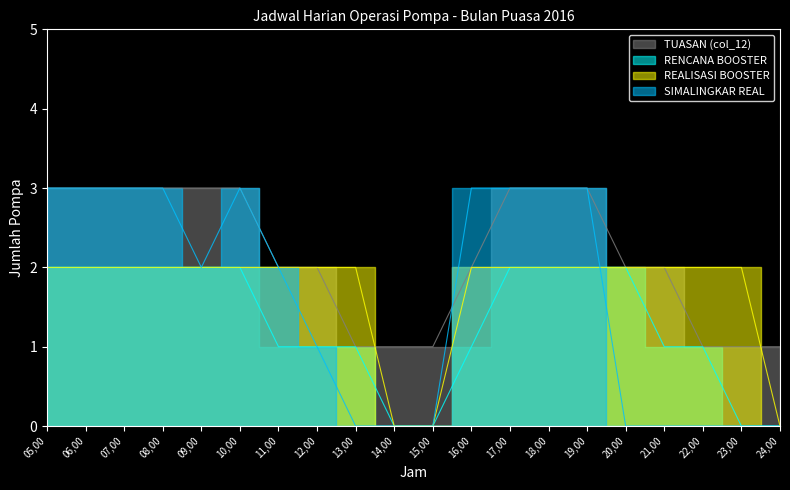

Rank the series by their maximum value, from highest to lowest.

TUASAN (col_12), SIMALINGKAR REAL, RENCANA BOOSTER, REALISASI BOOSTER